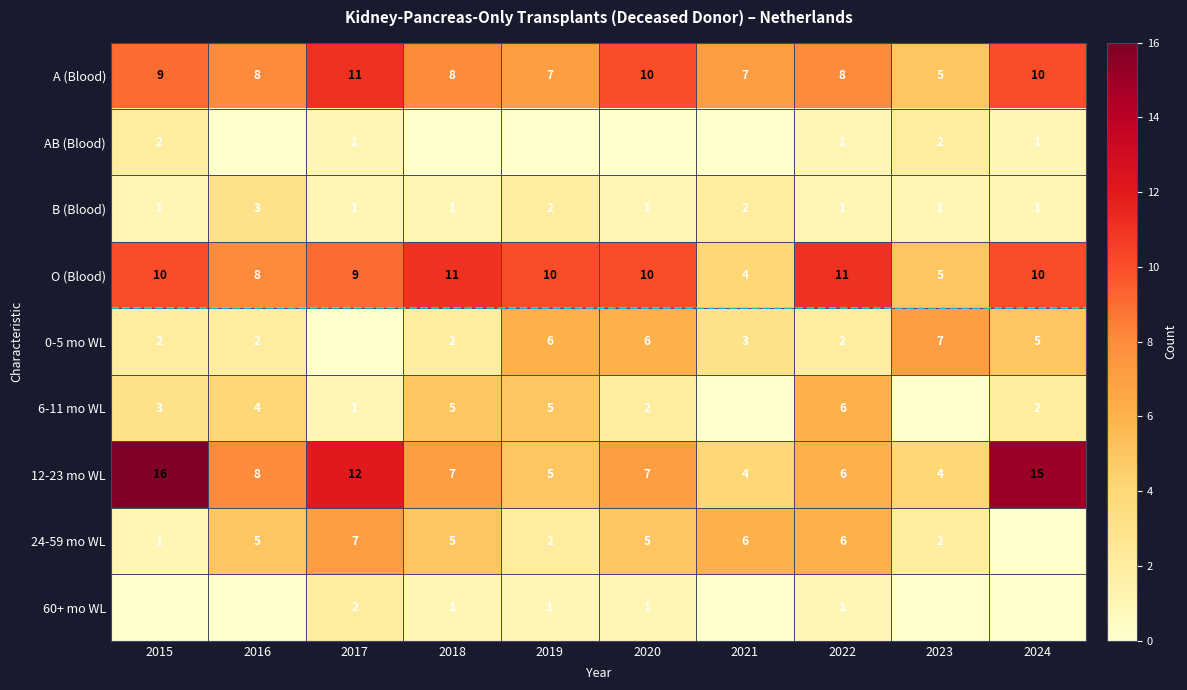

At which category does the chart reach its peak across all series?

2015